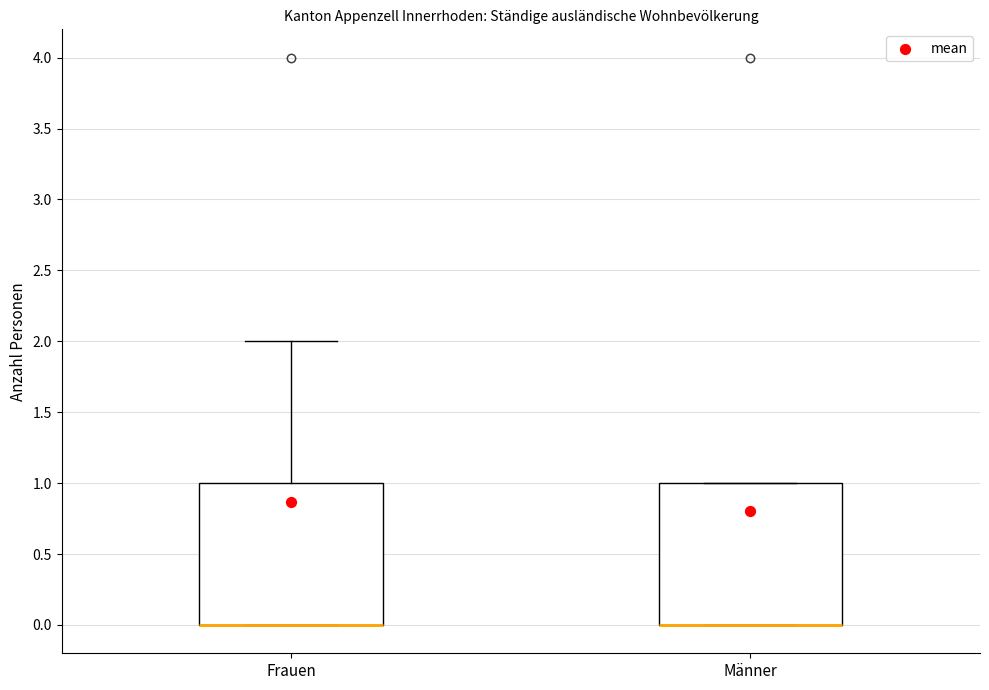

Reading left to right, read every box against the y-axis: the position of its median line, the range the box covers, and the ends of its whiskers. The values are not printed on the chart, so give them approximately, as read against the axis.

Frauen: median 0 (drawn on the box's lower edge), box 0 to 1, whiskers 0 to 2
Männer: median 0 (drawn on the box's lower edge), box 0 to 1, whiskers 0 to 1